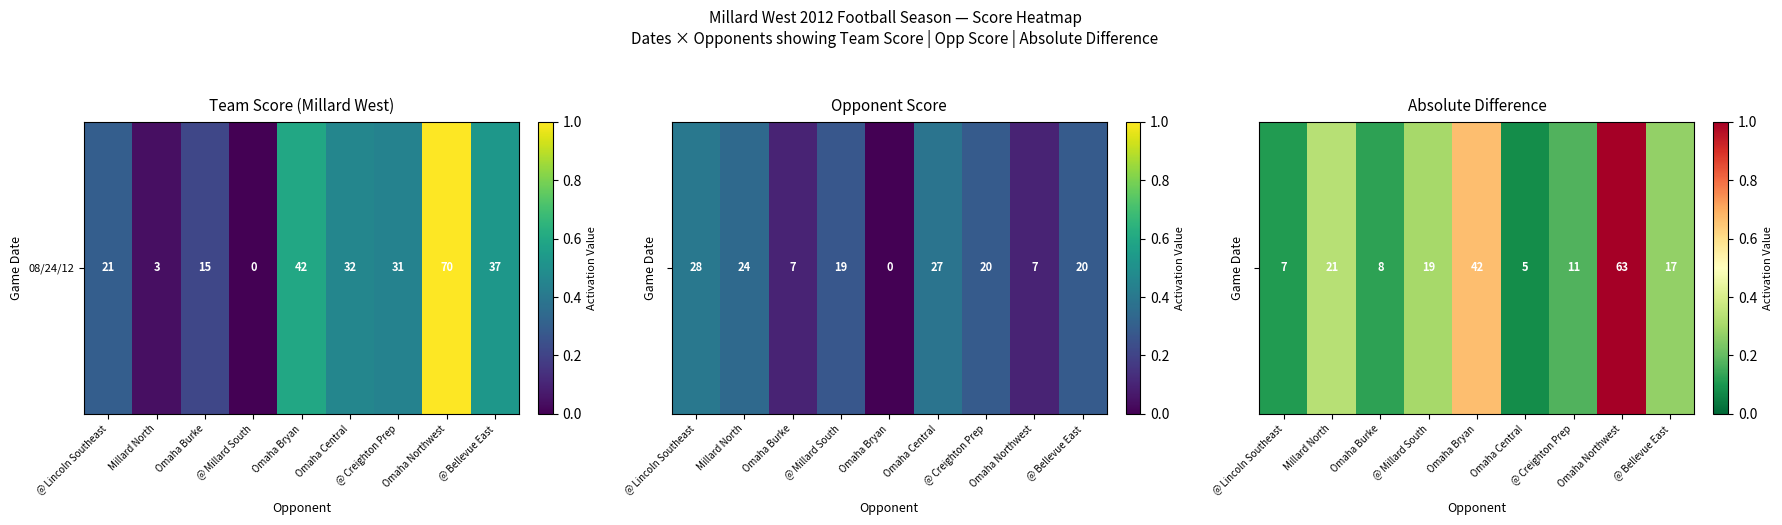

What value does the data have at @ Creighton Prep?

0.2